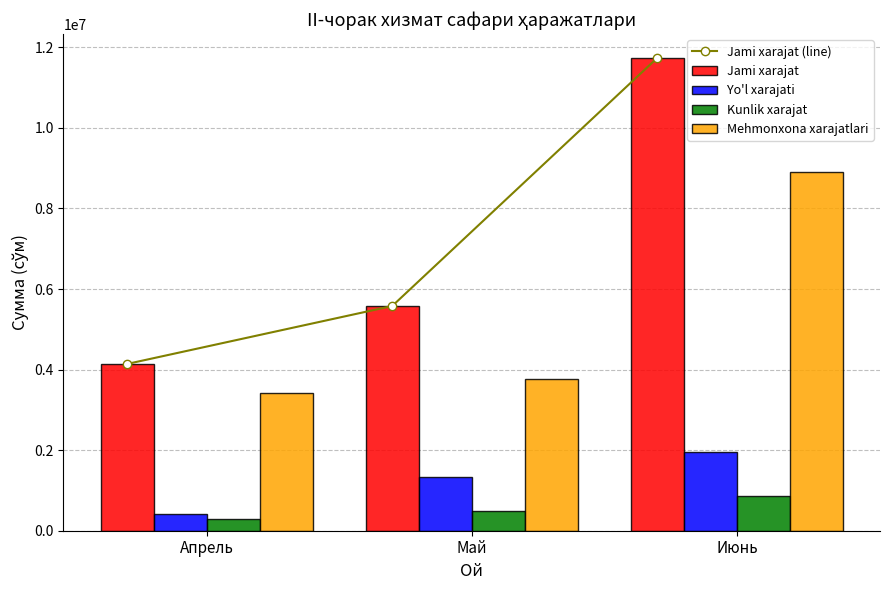

Where is Jami xarajat nearest to the value 7938361?

Май